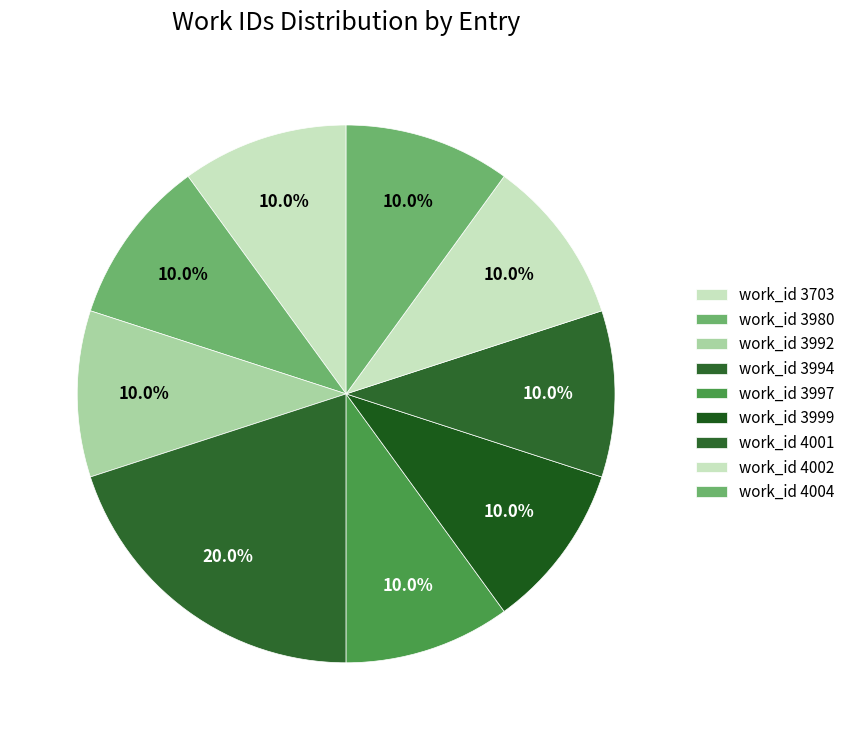

Count the number of slices in the pie.

9